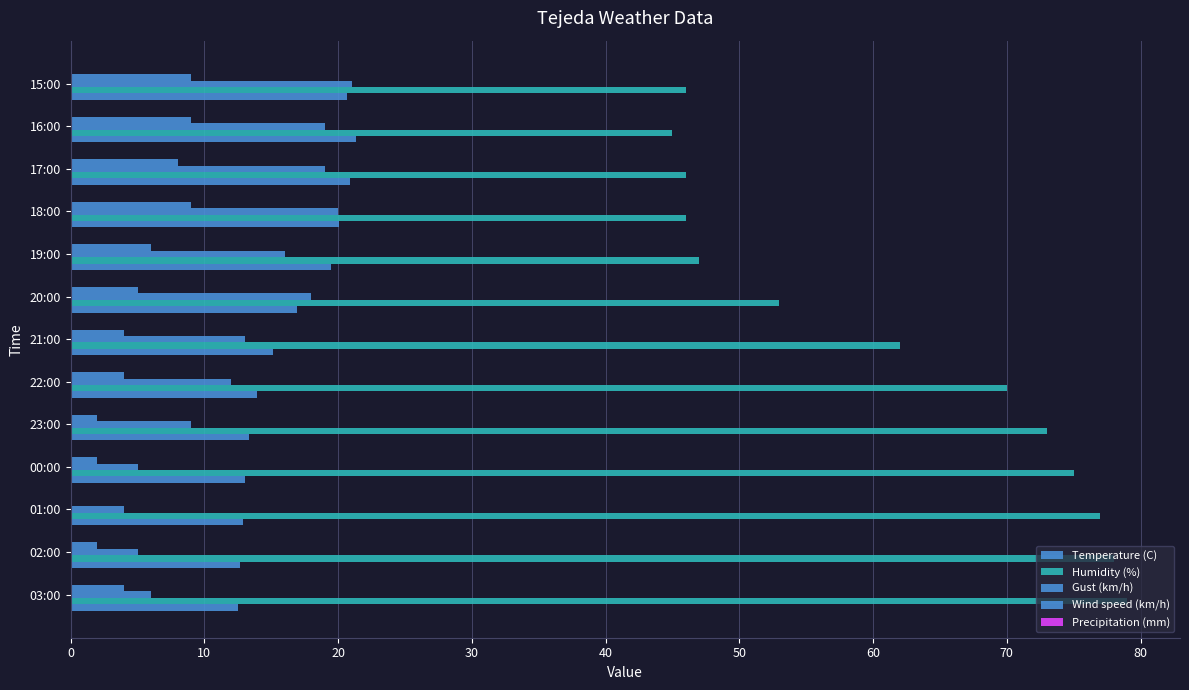

How many values in the Temperature (C) series exceed 15?

7